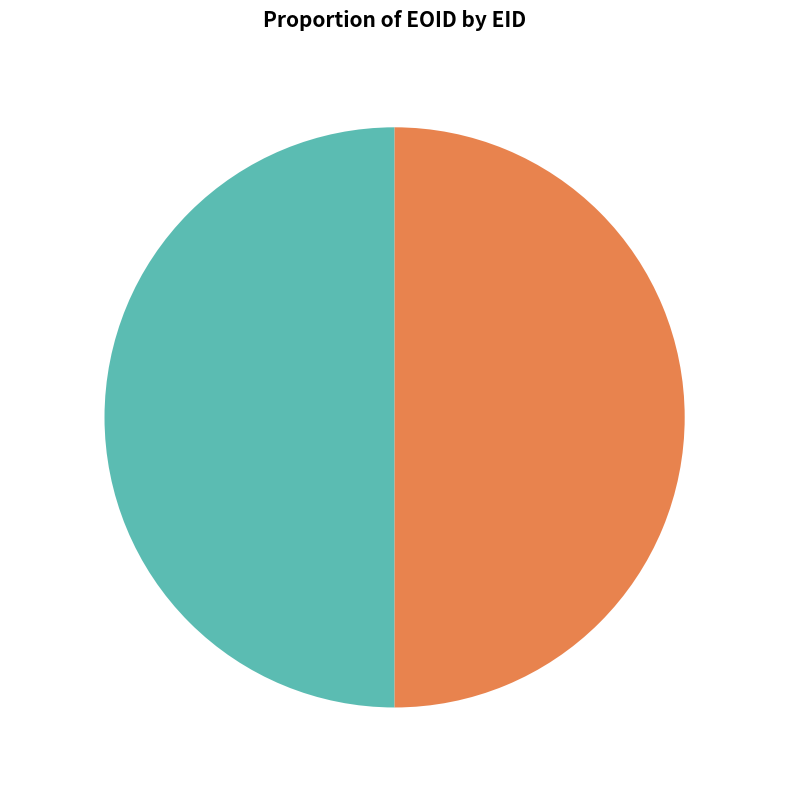

Approximately how many times larger is the value at 279704 compared to 279706?

1.0